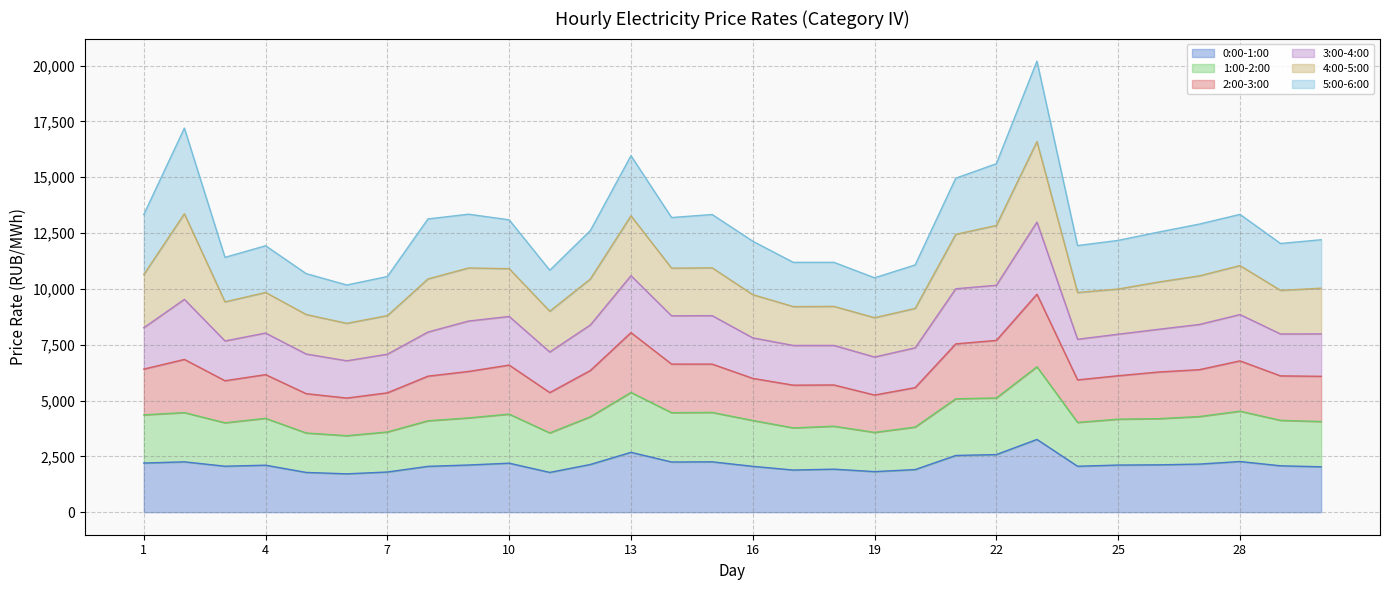

What is the total value across all series at 4?

11931.1